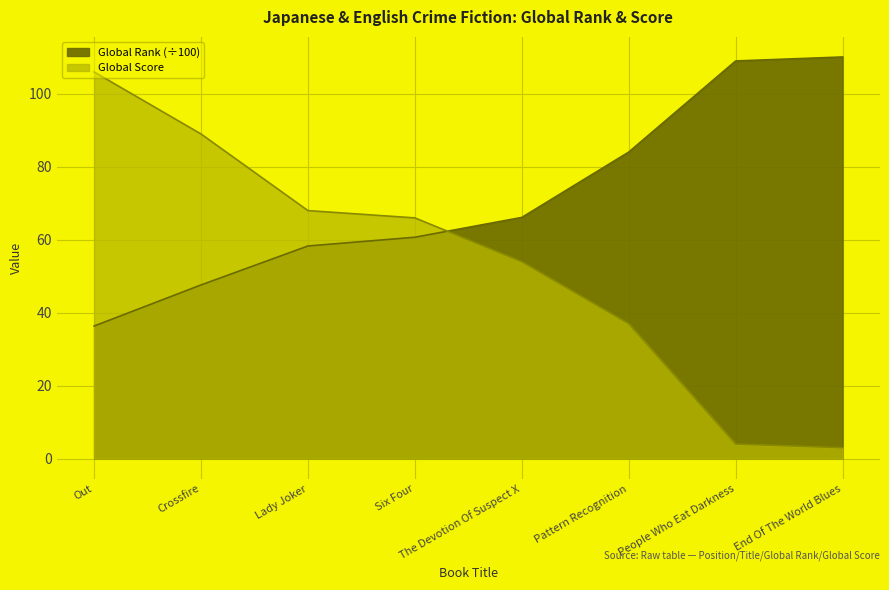

What is the minimum value for Global Rank?

36.4